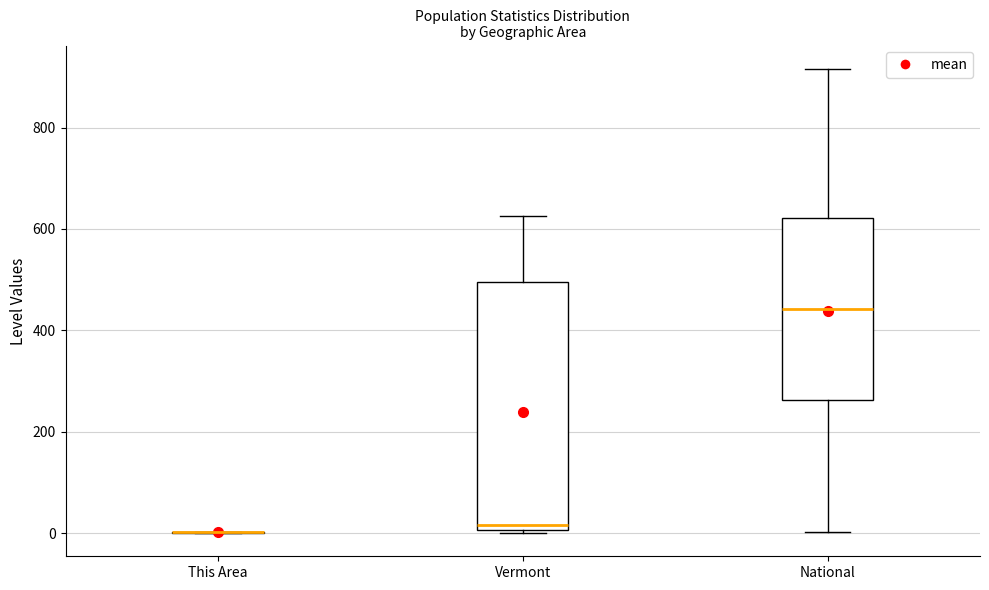

Comparing the boxes themselves (not the whiskers), which one is the tallest?

Vermont